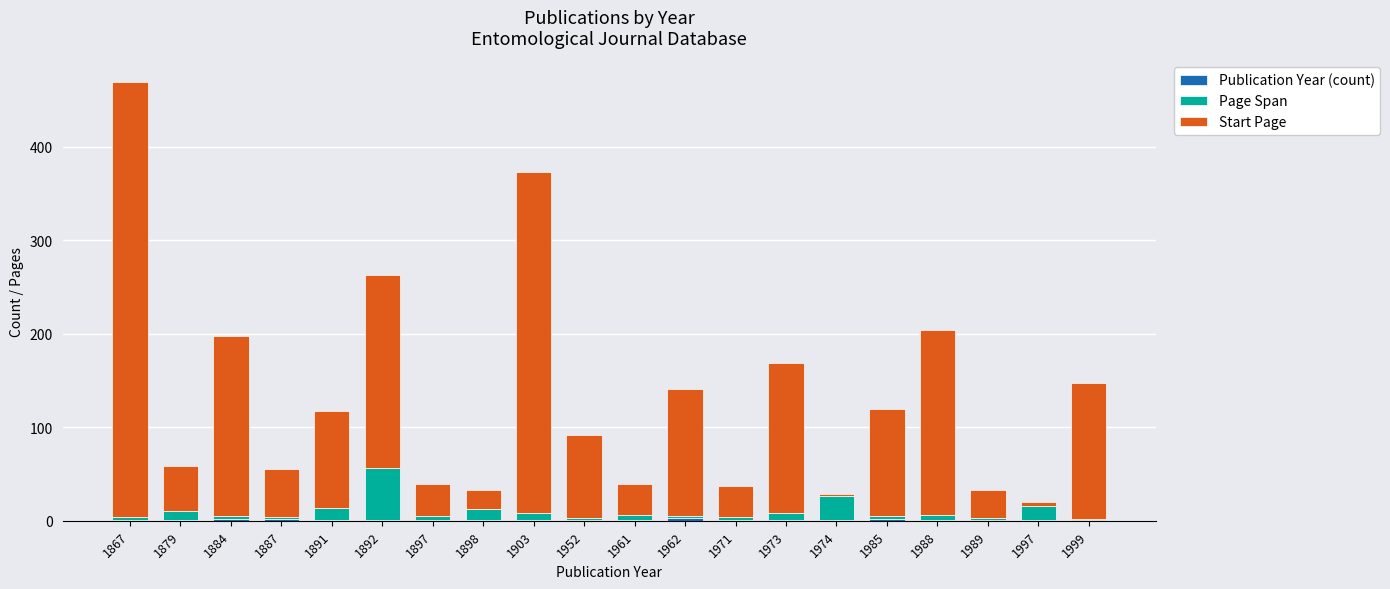

At which category is the sum across all series the highest?

1867